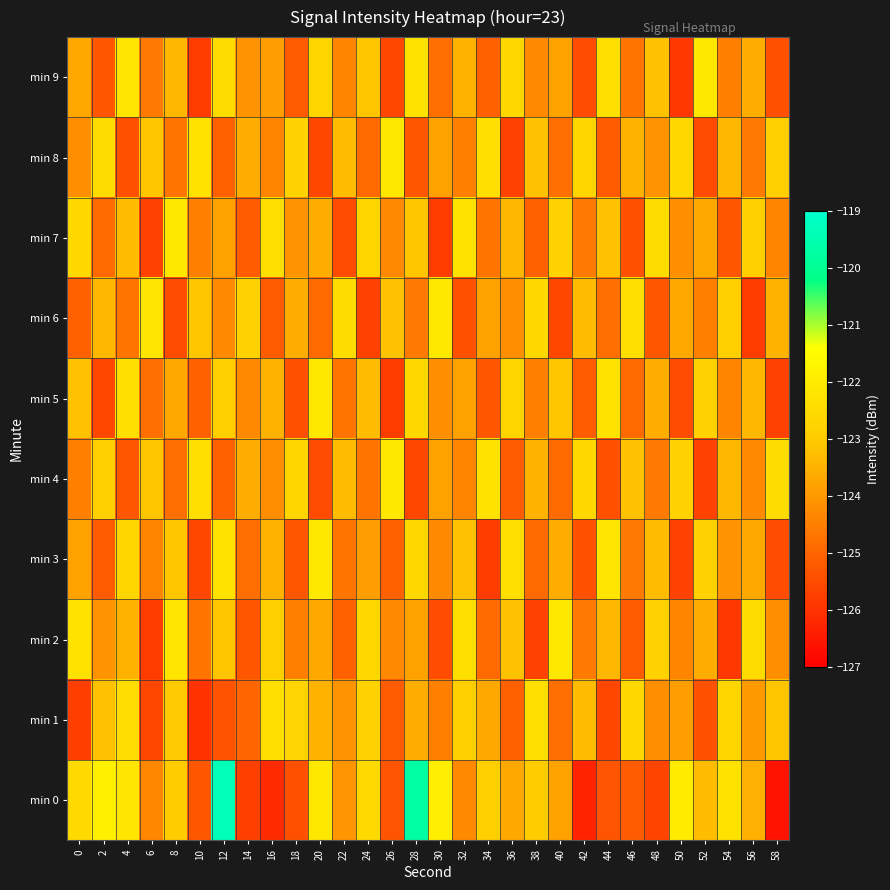

What is the spread (max minus min) of values at 42?

3.7